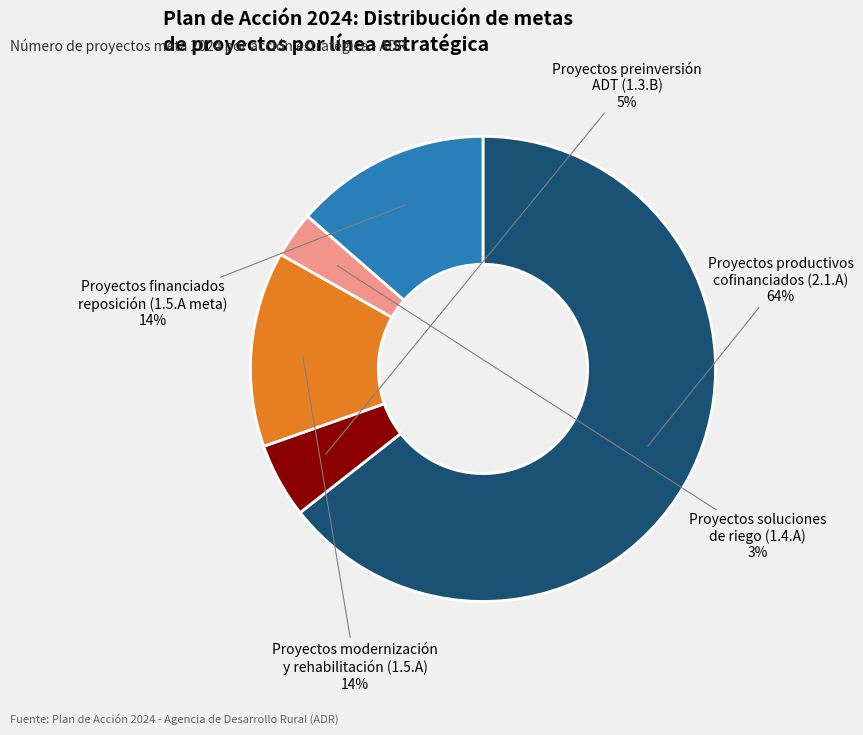

To the nearest percent, what is the average slice percentage?

20%